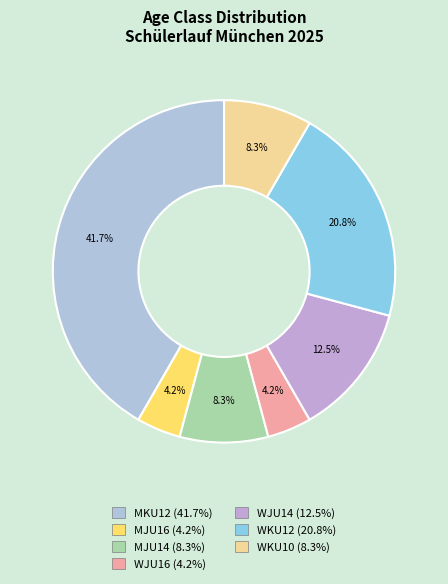

Combined, what portion of the pie is MJU14 and WJU14?

20.8%